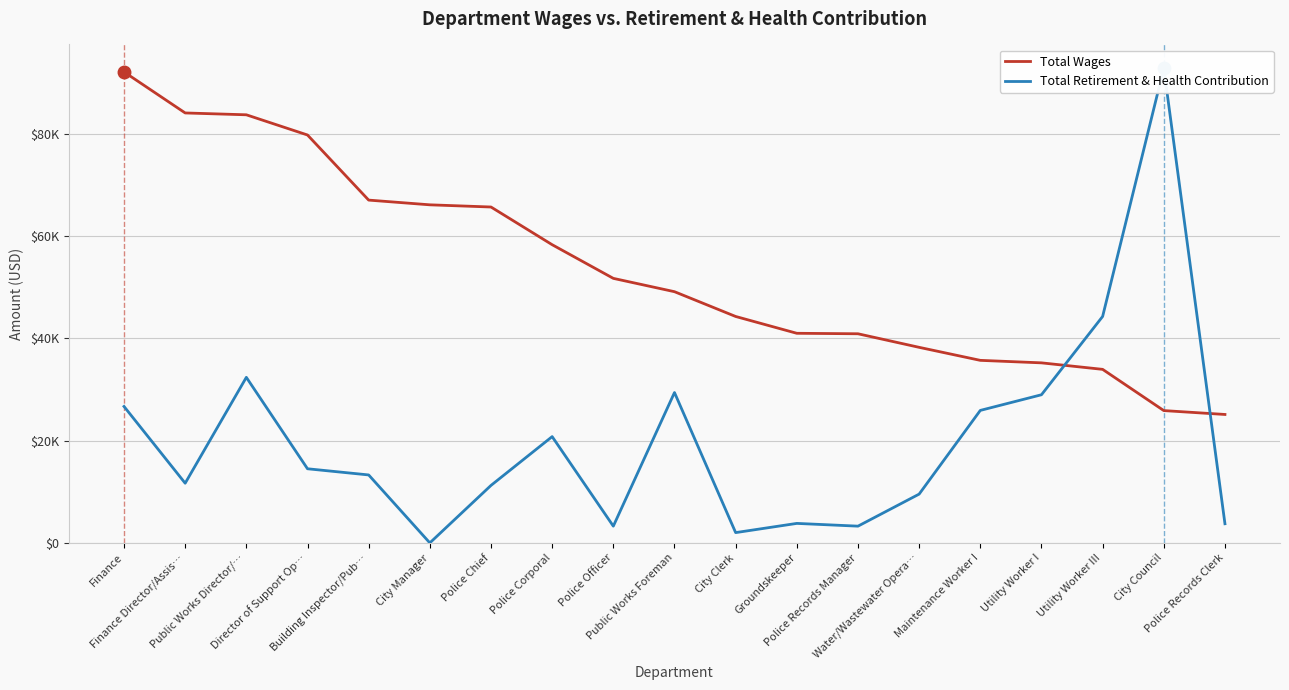

Between Utility Worker I and Finance, which is larger?

Finance